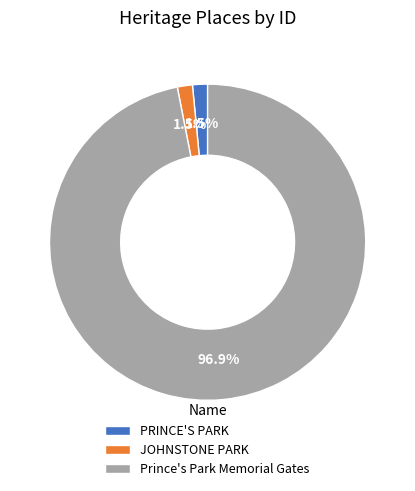

To the nearest percent, what is the difference between the largest and smallest slice percentages?

95%